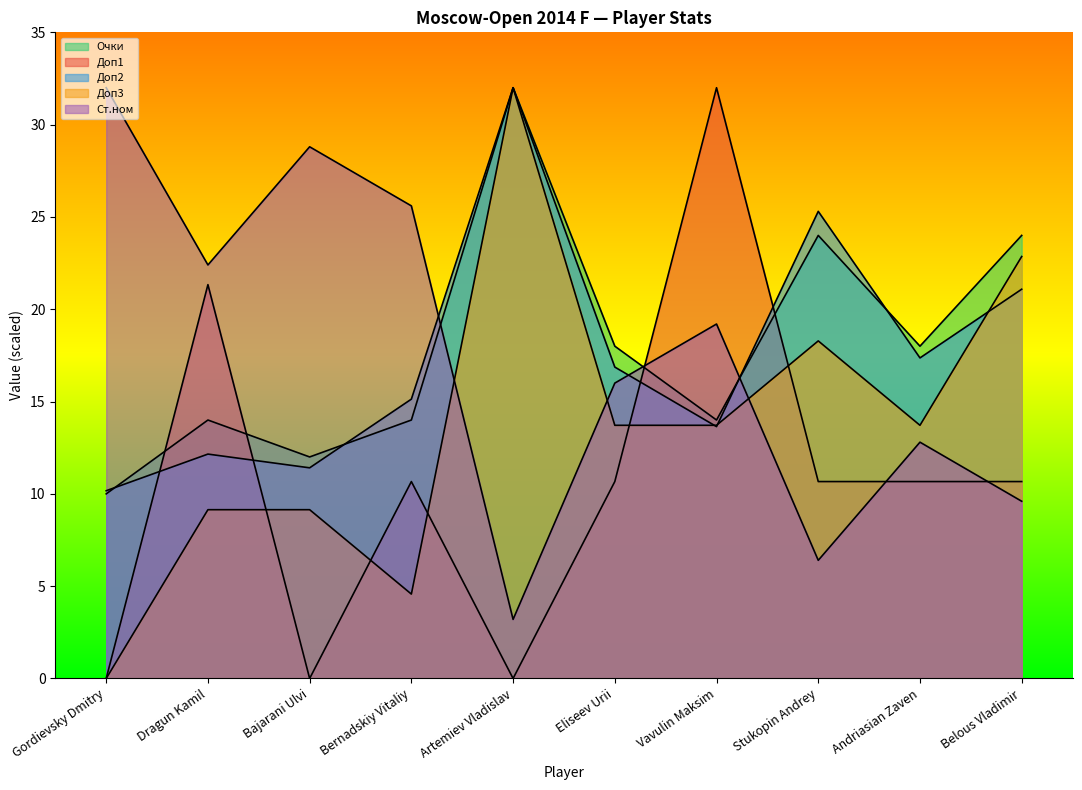

What is the greatest value displayed?

32.0